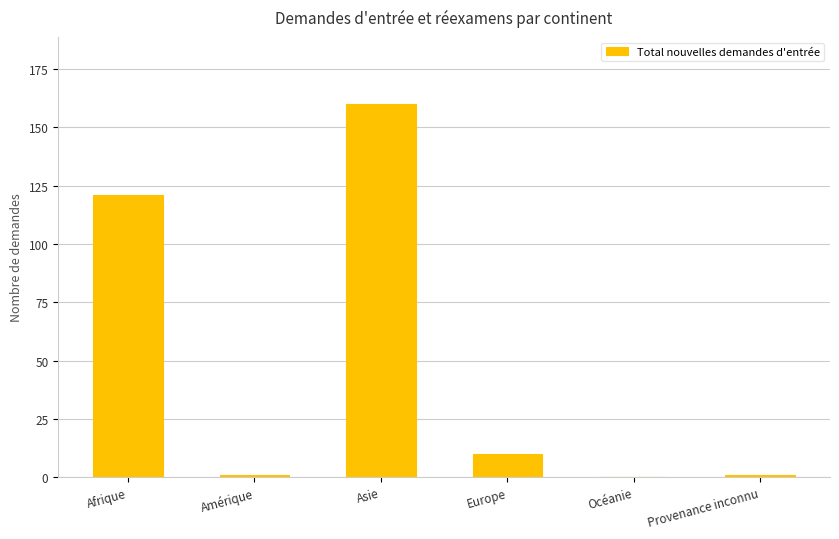

Reading left to right, transcribe all the data shown in this chart.

121	1	160	10	0	1